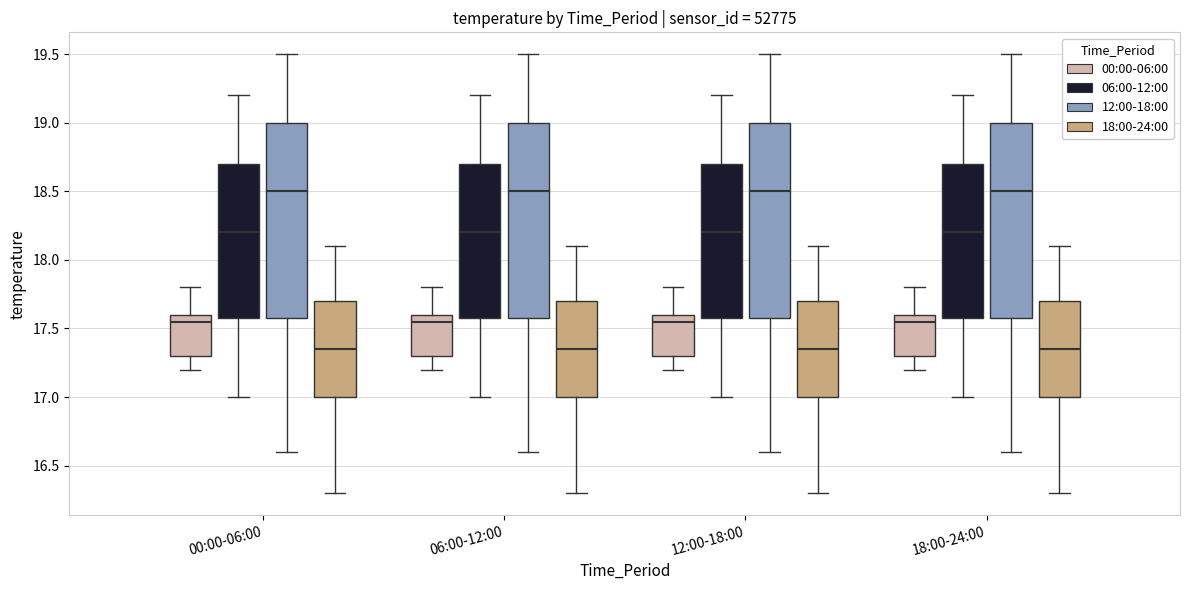

Reading left to right, transcribe this box plot: for each box, give where its median line is, the range the box spans, and where its two whiskers end, as read against the y-axis. The values are not printed on the chart, so give them approximately, as read against the axis.

00:00-06:00 (00:00-06:00): median 17.55, box 17.30 to 17.60, whiskers 17.20 to 17.80
00:00-06:00 (06:00-12:00): median 18.20, box 17.60 to 18.70, whiskers 17.00 to 19.20
00:00-06:00 (12:00-18:00): median 18.50, box 17.60 to 19.00, whiskers 16.60 to 19.50
00:00-06:00 (18:00-24:00): median 17.35, box 17.00 to 17.70, whiskers 16.30 to 18.10
06:00-12:00 (00:00-06:00): median 17.55, box 17.30 to 17.60, whiskers 17.20 to 17.80
06:00-12:00 (06:00-12:00): median 18.20, box 17.60 to 18.70, whiskers 17.00 to 19.20
06:00-12:00 (12:00-18:00): median 18.50, box 17.60 to 19.00, whiskers 16.60 to 19.50
06:00-12:00 (18:00-24:00): median 17.35, box 17.00 to 17.70, whiskers 16.30 to 18.10
12:00-18:00 (00:00-06:00): median 17.55, box 17.30 to 17.60, whiskers 17.20 to 17.80
12:00-18:00 (06:00-12:00): median 18.20, box 17.60 to 18.70, whiskers 17.00 to 19.20
12:00-18:00 (12:00-18:00): median 18.50, box 17.60 to 19.00, whiskers 16.60 to 19.50
12:00-18:00 (18:00-24:00): median 17.35, box 17.00 to 17.70, whiskers 16.30 to 18.10
18:00-24:00 (00:00-06:00): median 17.55, box 17.30 to 17.60, whiskers 17.20 to 17.80
18:00-24:00 (06:00-12:00): median 18.20, box 17.60 to 18.70, whiskers 17.00 to 19.20
18:00-24:00 (12:00-18:00): median 18.50, box 17.60 to 19.00, whiskers 16.60 to 19.50
18:00-24:00 (18:00-24:00): median 17.35, box 17.00 to 17.70, whiskers 16.30 to 18.10